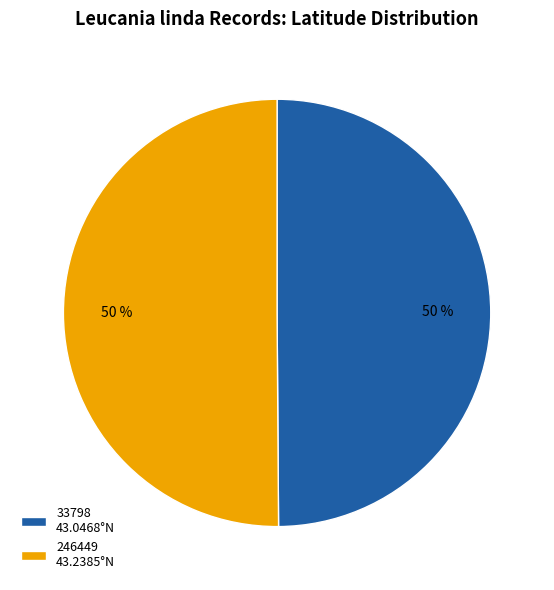

What percentage is the 246449 slice, to the nearest percent?

50%